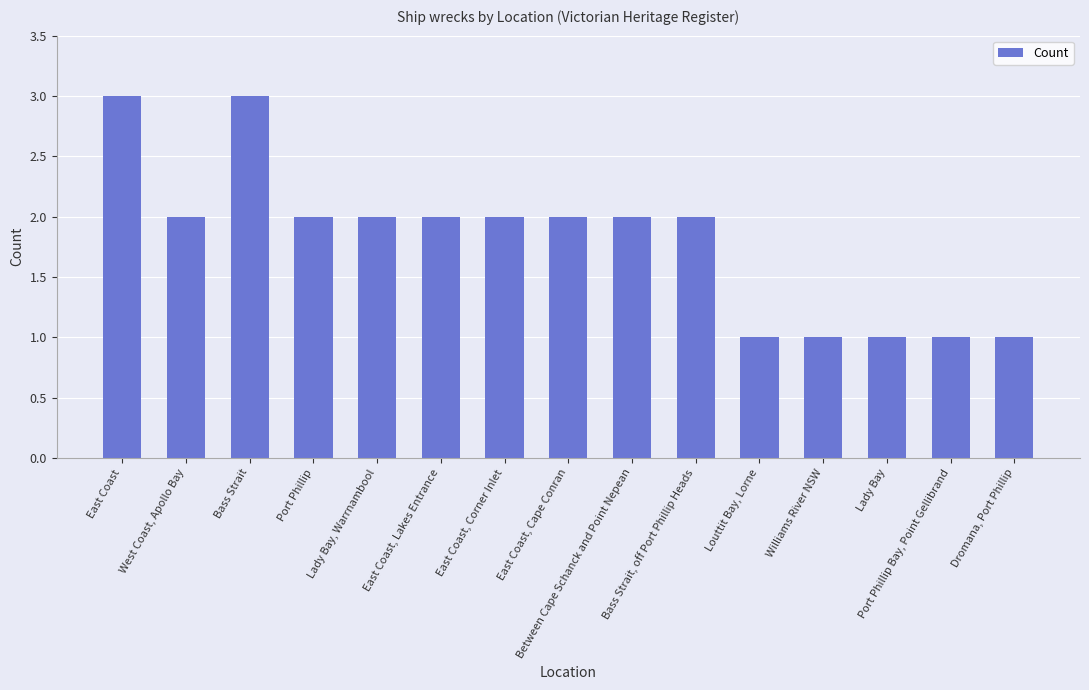

What is the value of the 14th bar from the left?

1